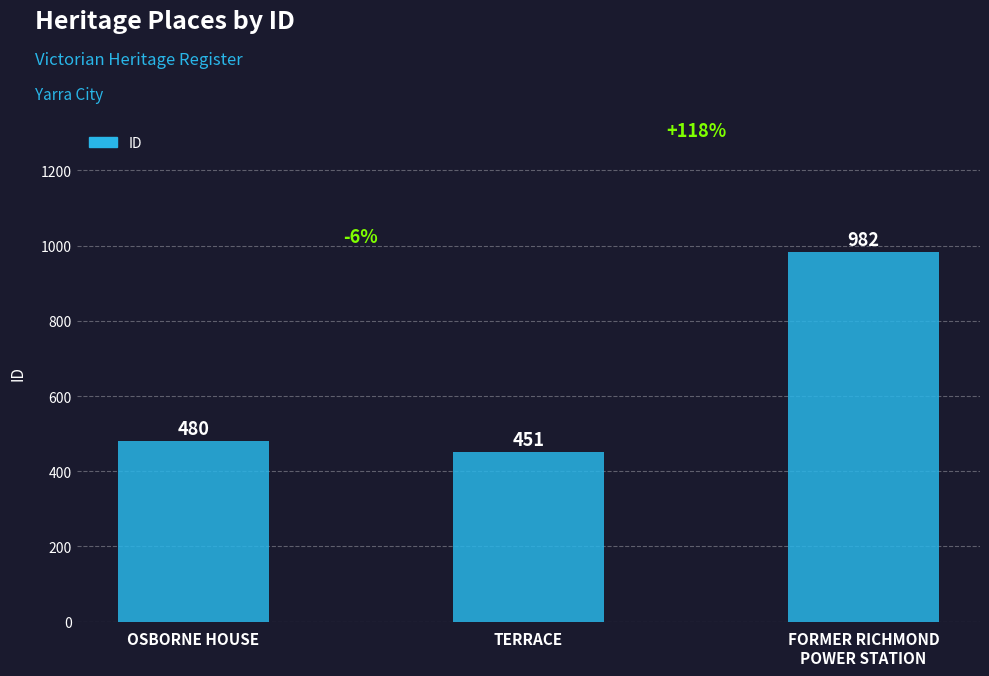

What position from the right is TERRACE?

2